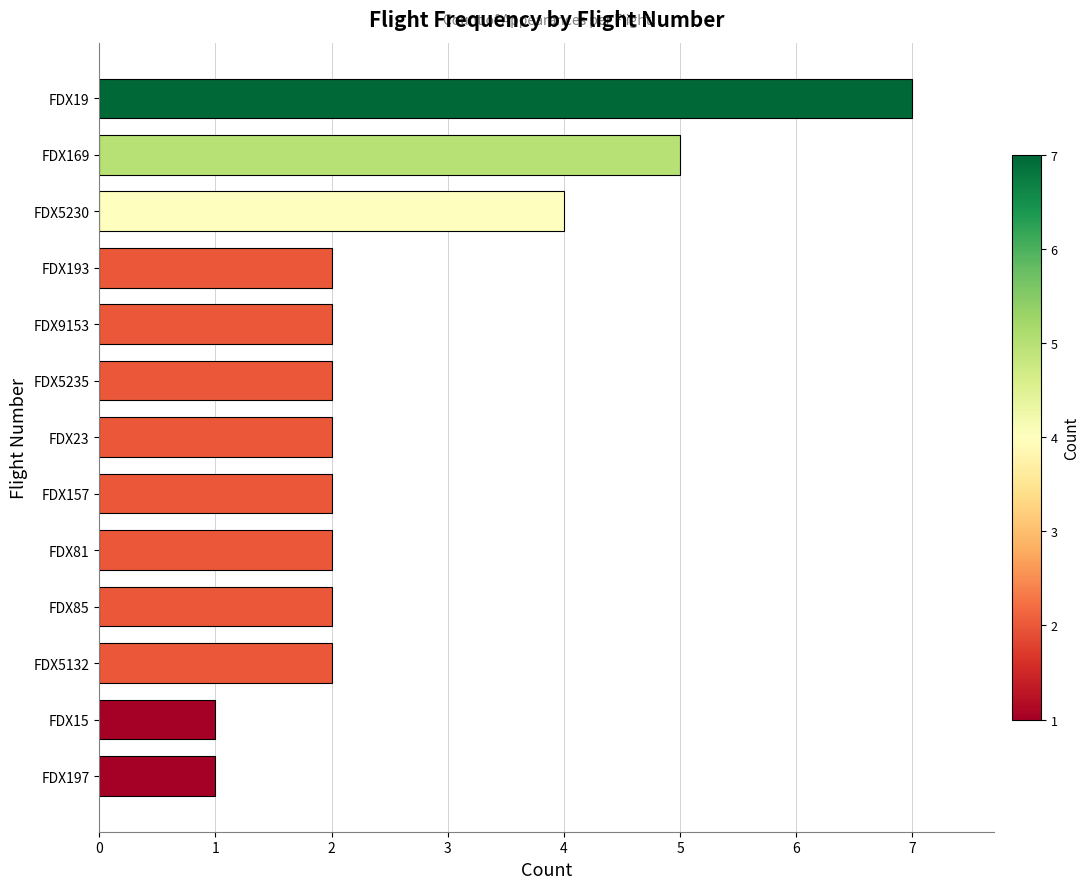

What is the change in value from FDX169 to FDX5132?

-3